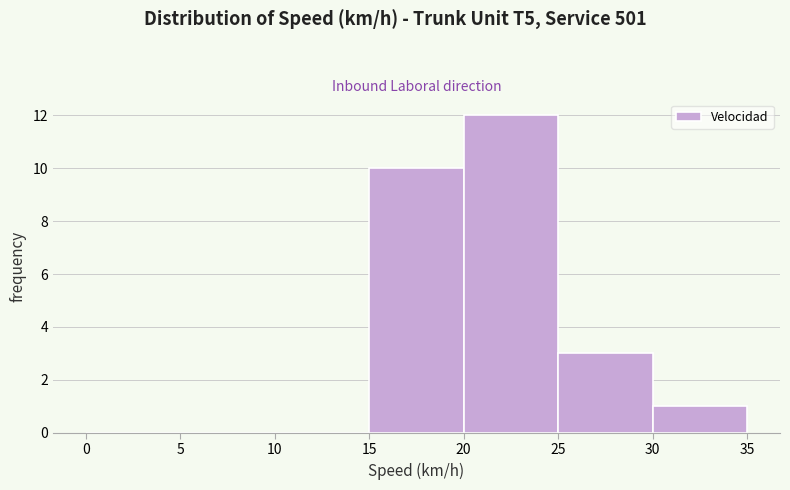

Over which range of the x-axis is the bar tallest?

20 to 25